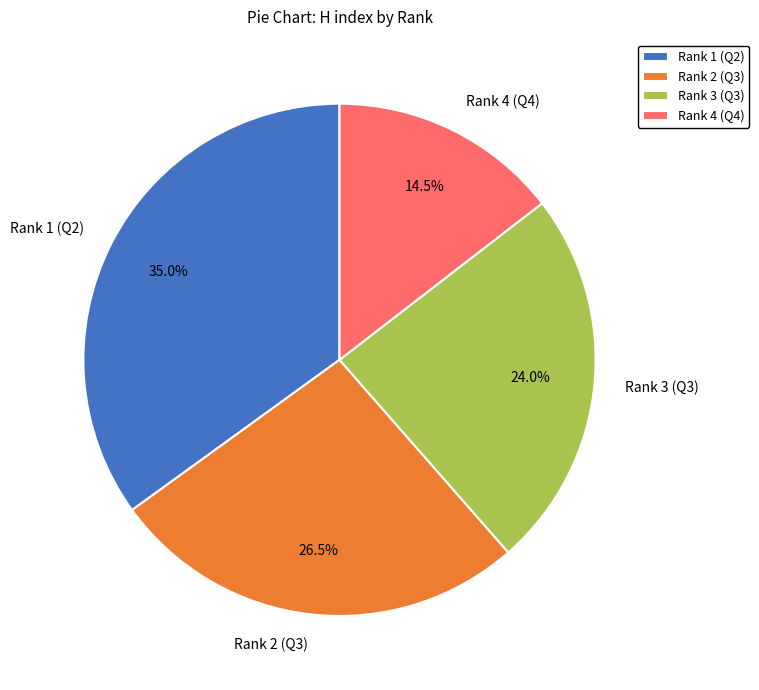

What percentage is the Rank 3 (Q3) slice, to the nearest percent?

24%